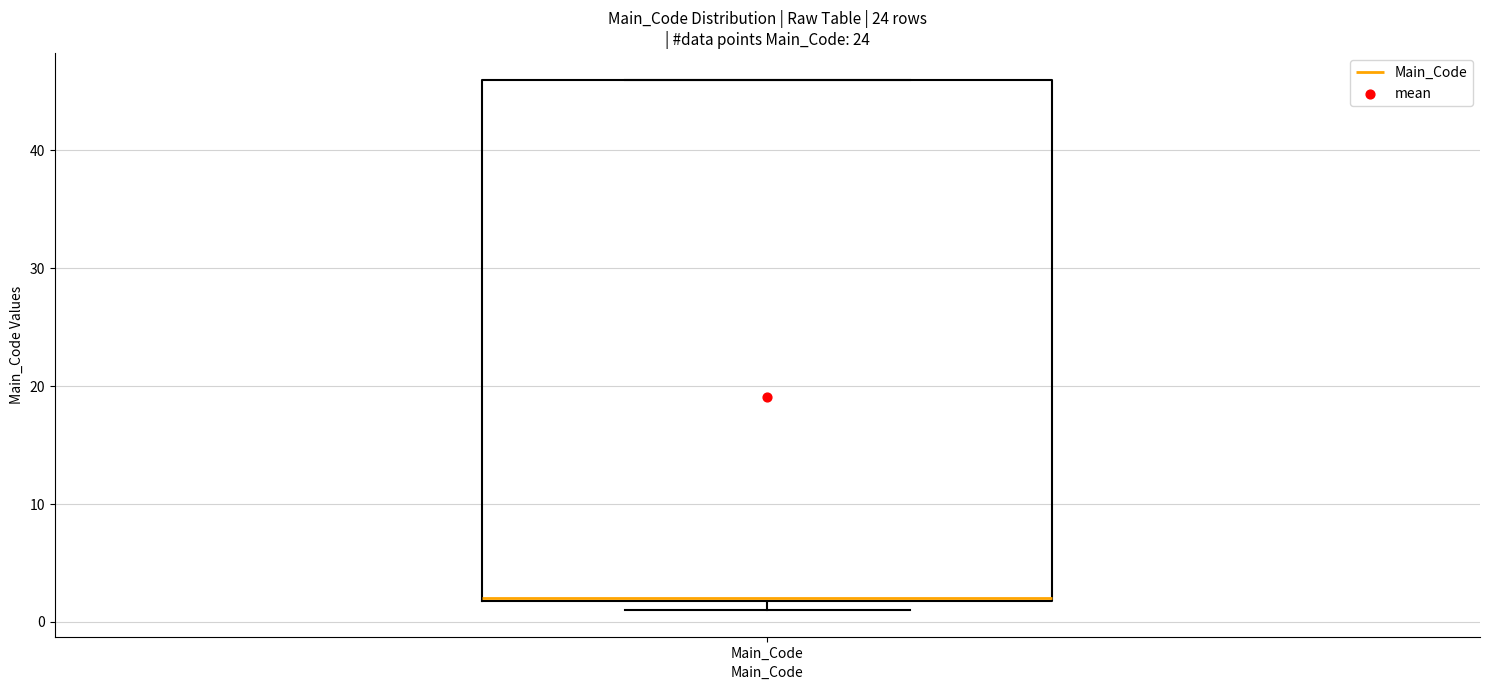

Where is the lower edge of the box for Main_Code on the y-axis? The values are not printed on the chart, so give them approximately, as read against the axis.

2